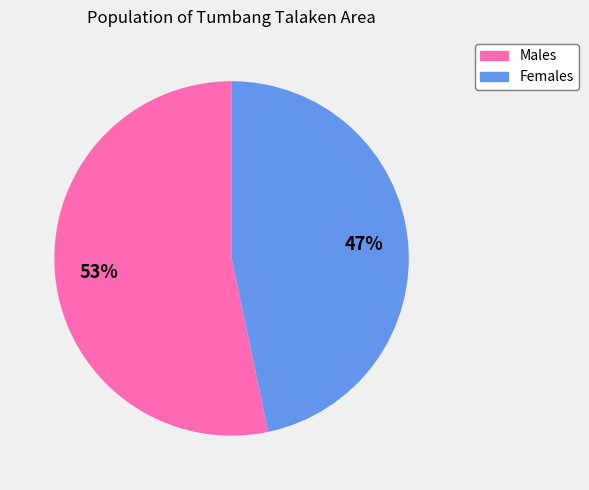

Is there any slice that represents more than half of the pie?

Yes